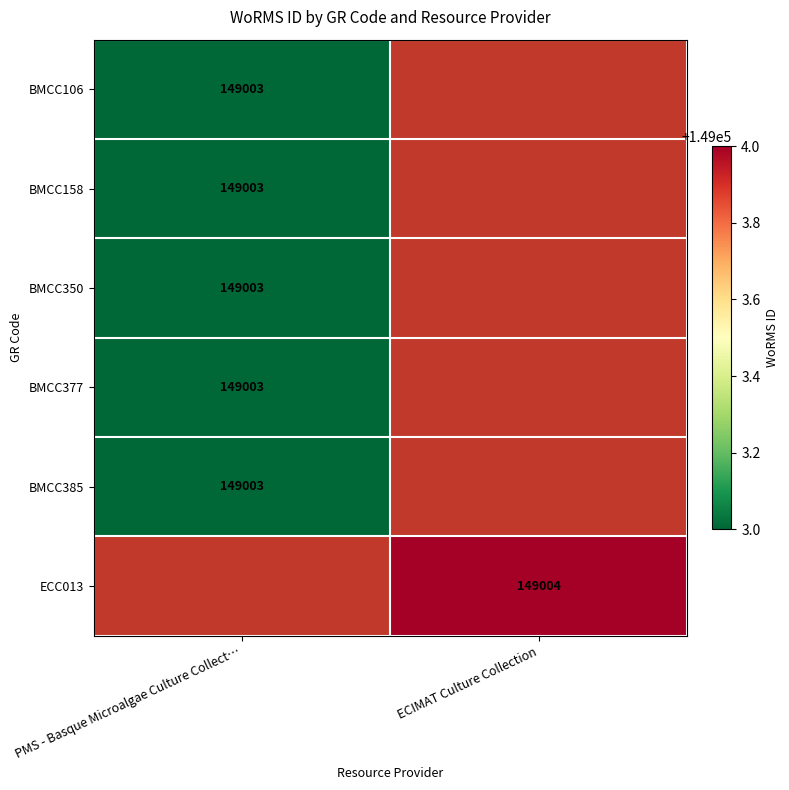

True or false: BMCC350 has a value of 230350 at PMS - Basque Microalgae Culture Collect….

False